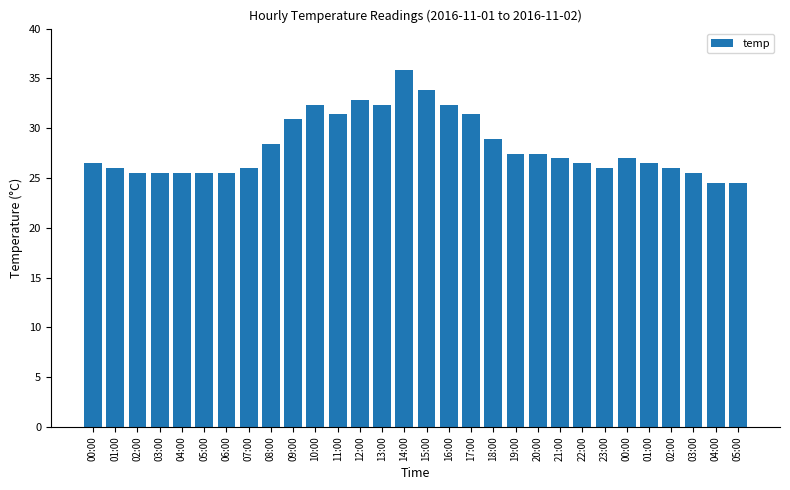

Reading right to left, extract all data points from this chart.

24.5	24.5	25.5	26.0	26.5	27.0	26.0	26.5	27.0	27.4	27.4	28.9	31.4	32.3	33.8	35.8	32.3	32.8	31.4	32.3	30.9	28.4	26.0	25.5	25.5	25.5	25.5	25.5	26.0	26.5